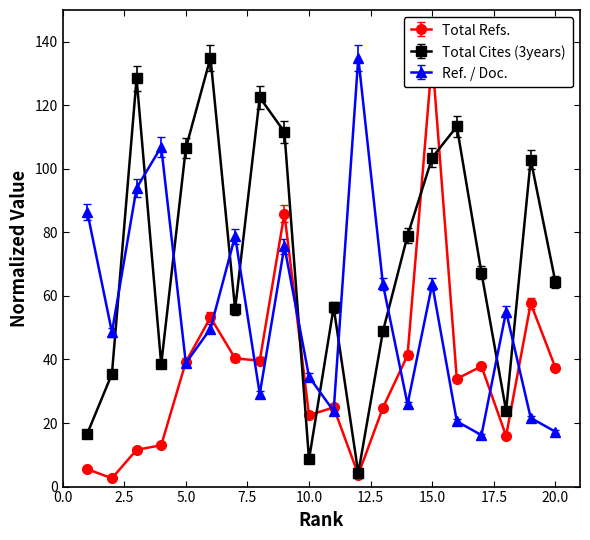

What is the spread (max minus min) of values at 4?

93.9